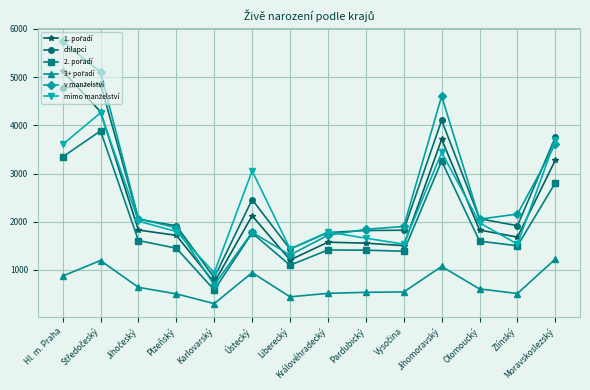

What is the minimum value shown in the chart?

302